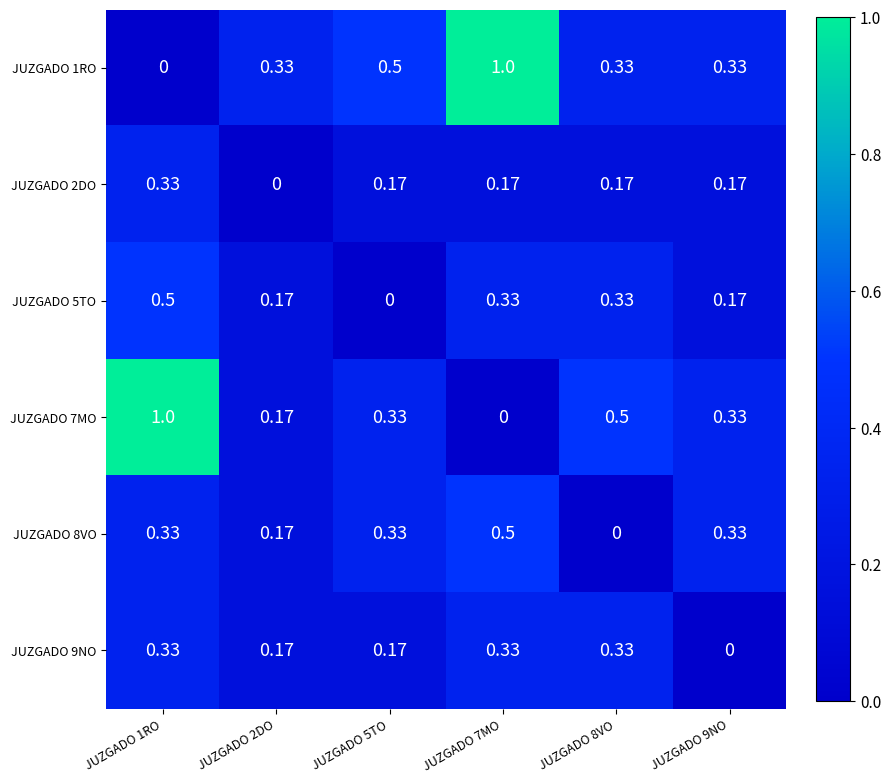

Is the value of JUZGADO 8VO at JUZGADO 7MO greater than the value of JUZGADO 5TO at JUZGADO 5TO?

Yes